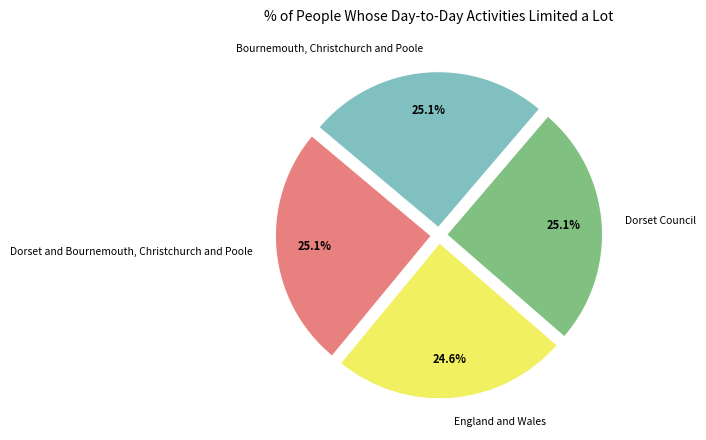

What is the smallest slice in the pie chart?

England and Wales